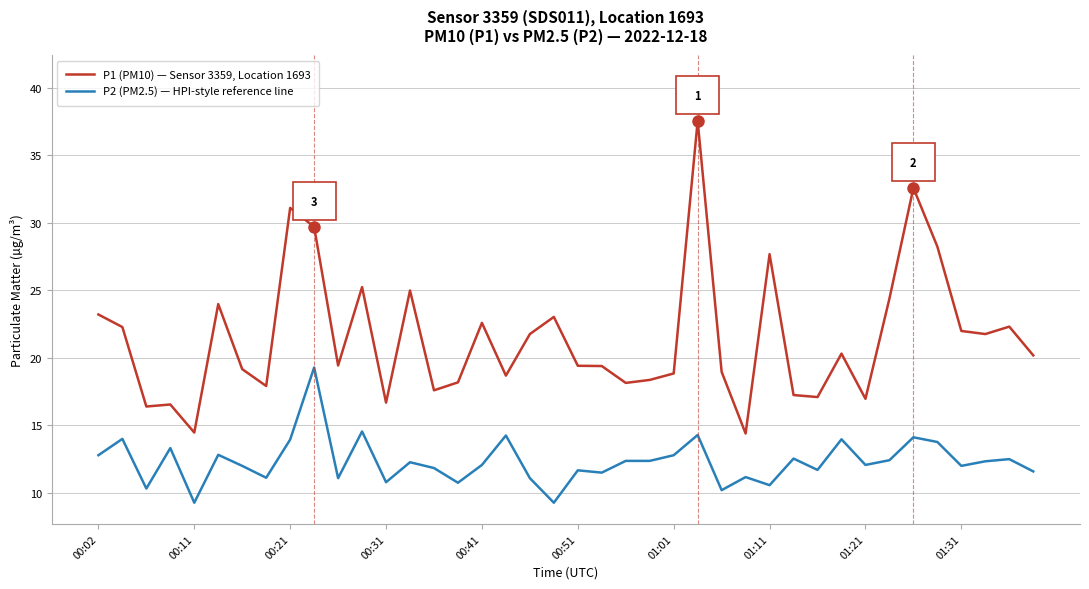

True or false: P1 (PM10) — Sensor 3359, Location 1693 and P2 (PM2.5) — HPI-style reference line cross at least once.

False